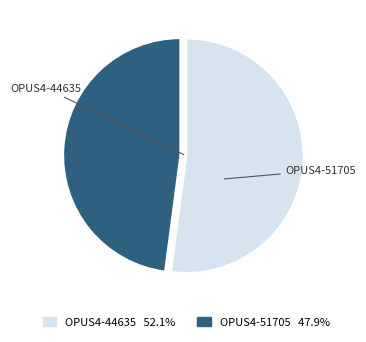

Count the number of slices in the pie.

2